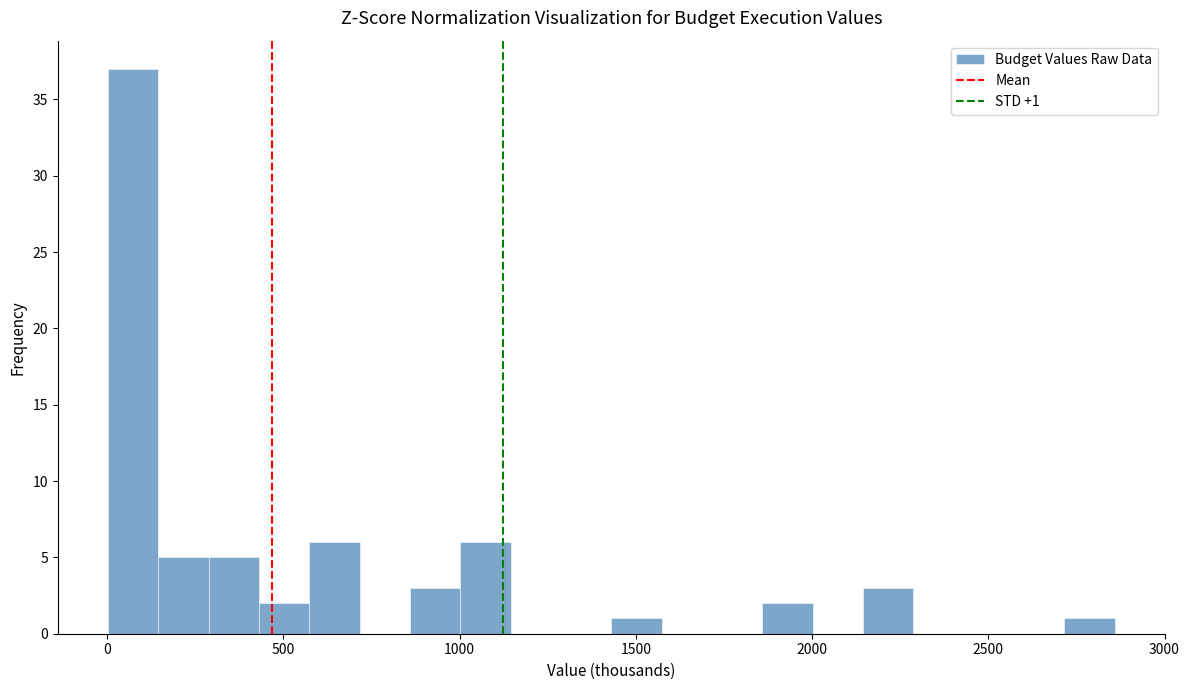

Around what value on the x-axis is the tallest bar? Give the approximate position of its centre, as read against the axis.

50